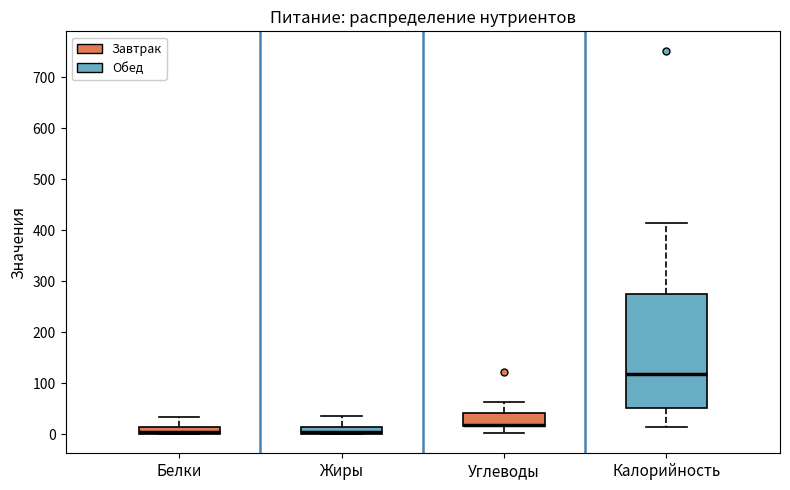

Which box is the tallest, from its lower edge to its upper edge?

Калорийность